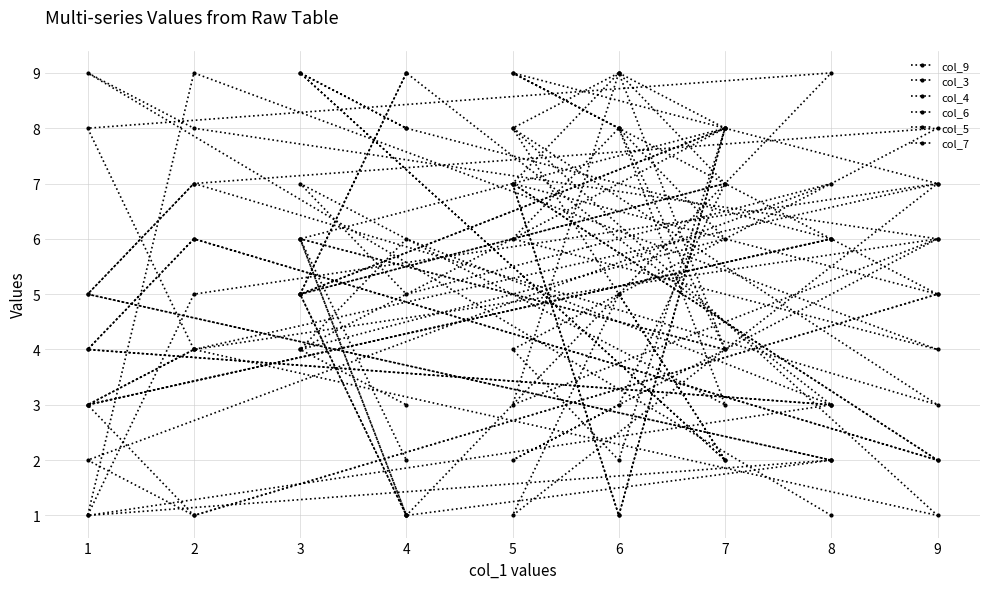

Count the col_6 values in the range 3 to 8.

11